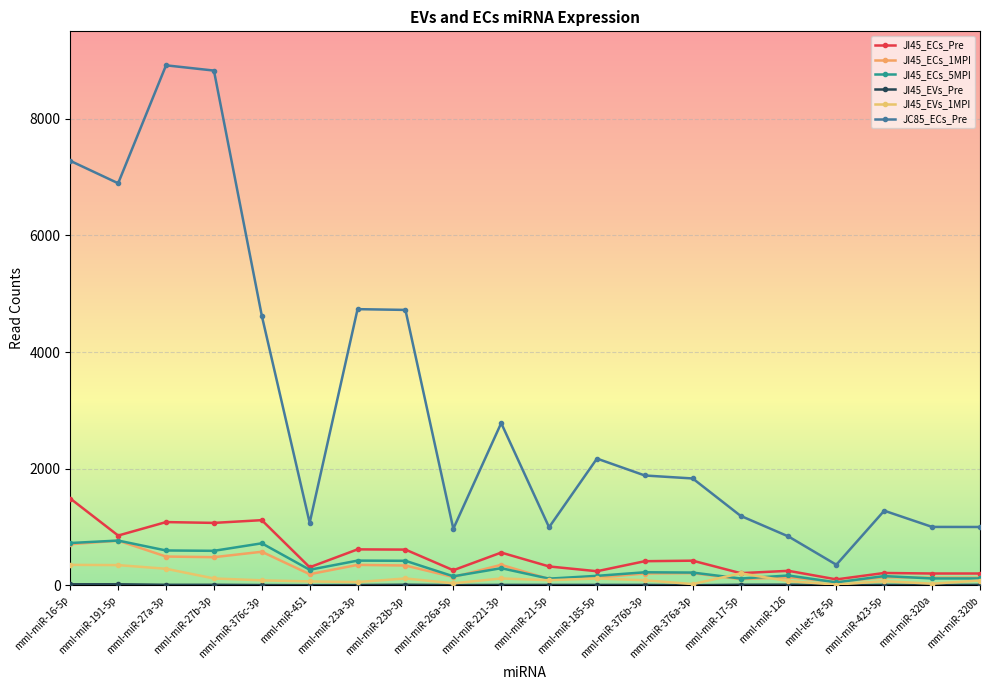

What is the difference between the maximum and minimum values in the JI45_ECs_1MPI series?

707